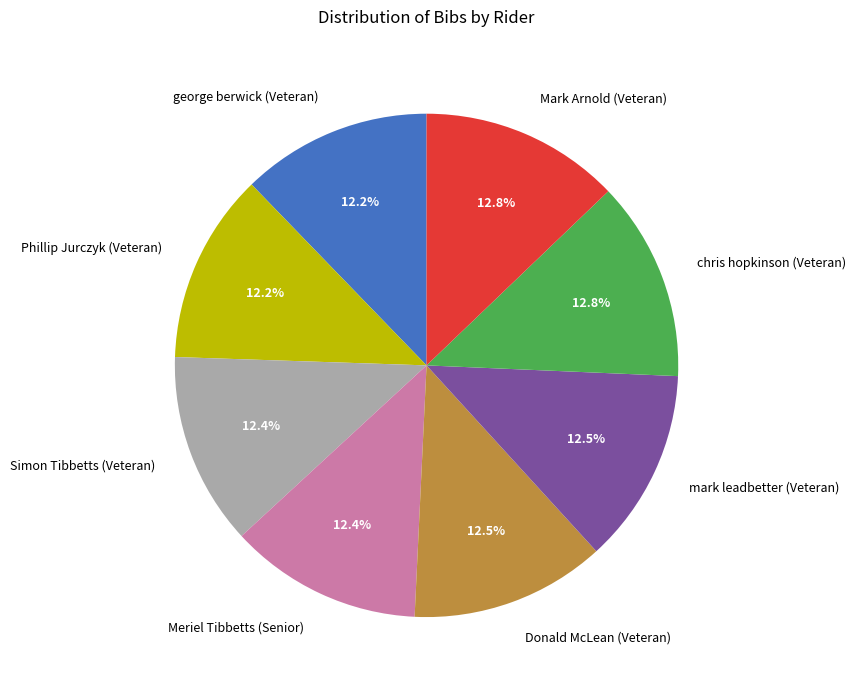

What is the ratio of the value at Donald McLean (Veteran) to the value at Mark Arnold (Veteran)?

1.0